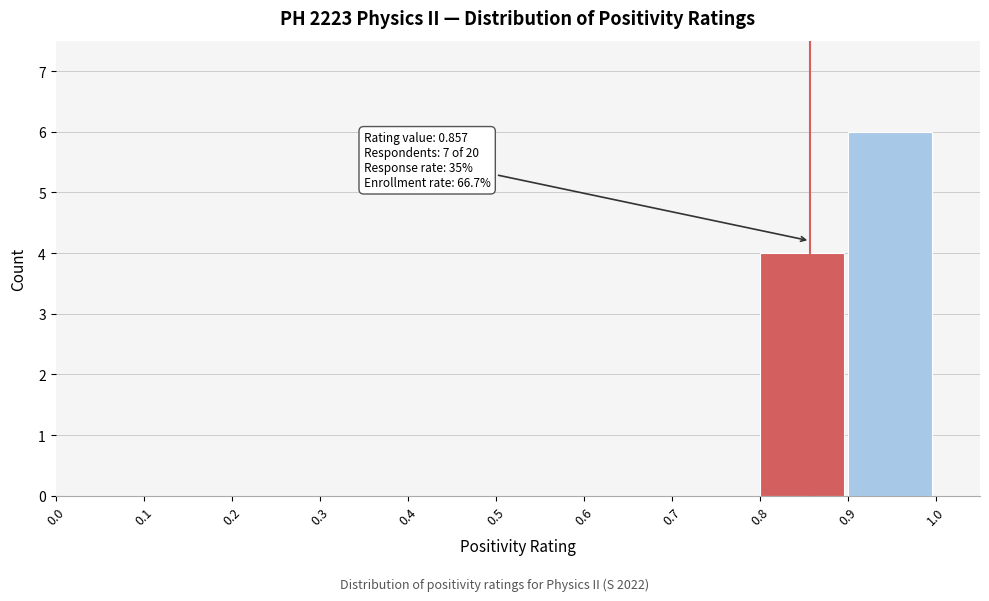

Over which range of the x-axis is the bar tallest?

0.9 to 1.0